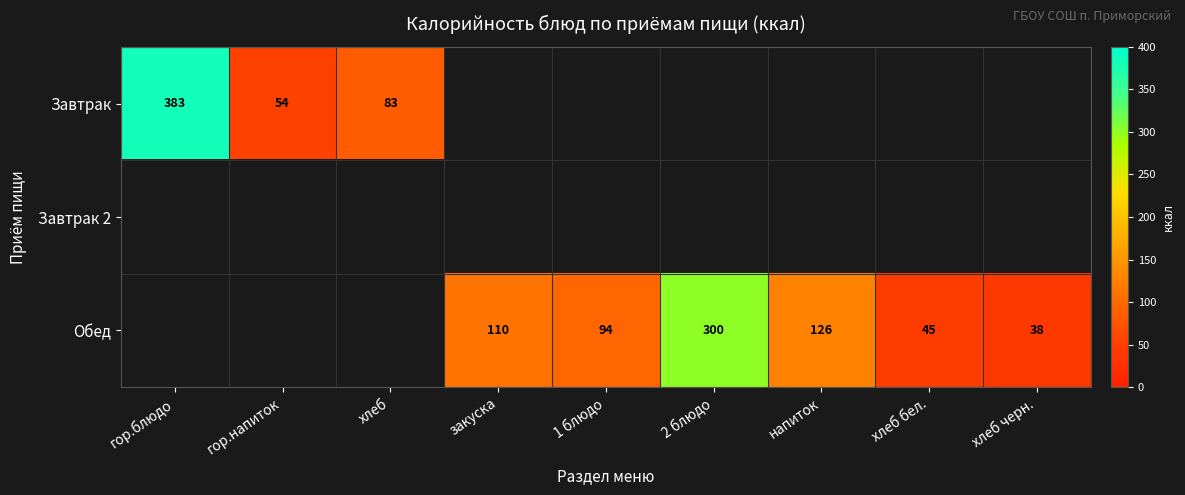

True or false: Обед has a value of 110 at закуска.

True